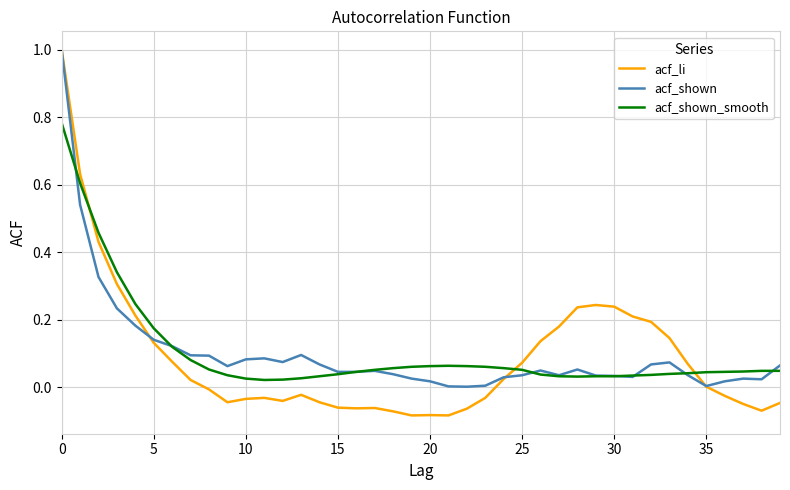

What are all the series names shown in the legend?

acf_li, acf_shown, acf_shown_smooth